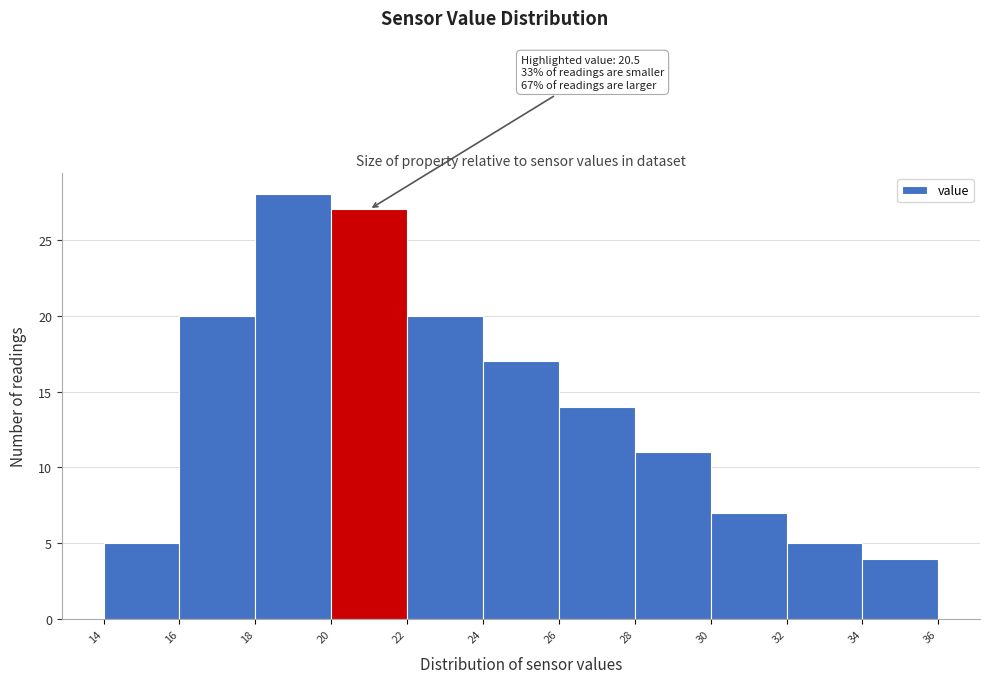

Which range on the x-axis has the tallest bar?

18 to 20